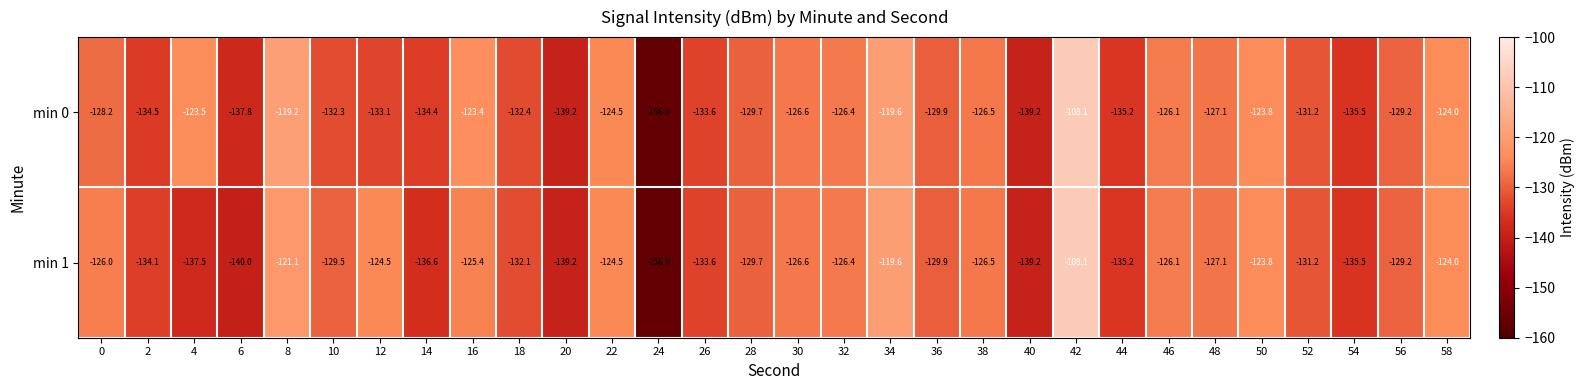

Which label corresponds to the largest value in the chart?

42